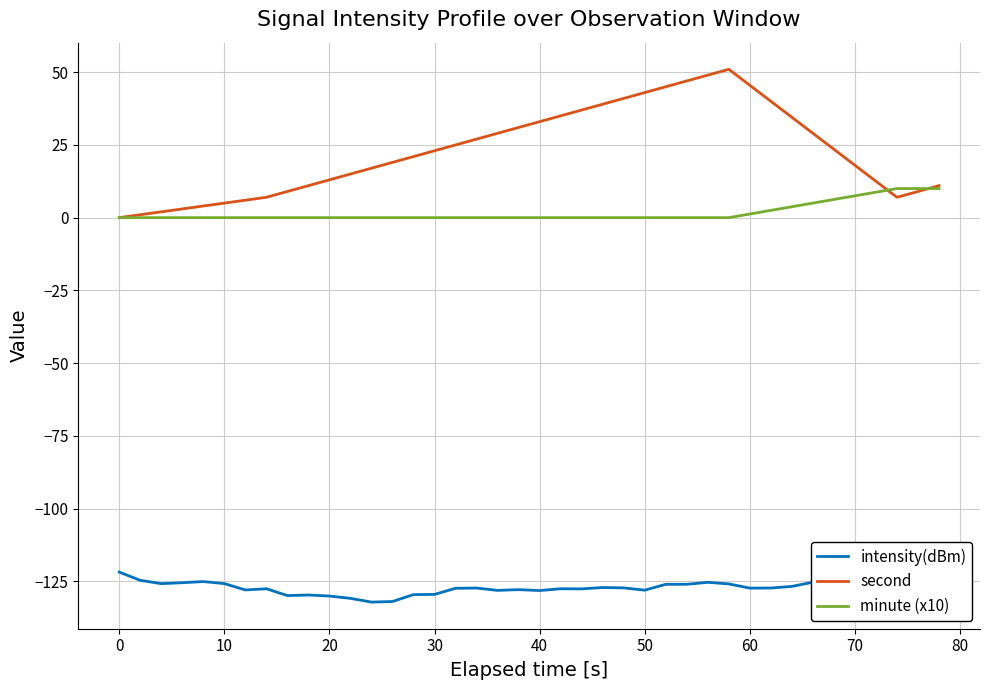

Which series has the widest spread of values?

second